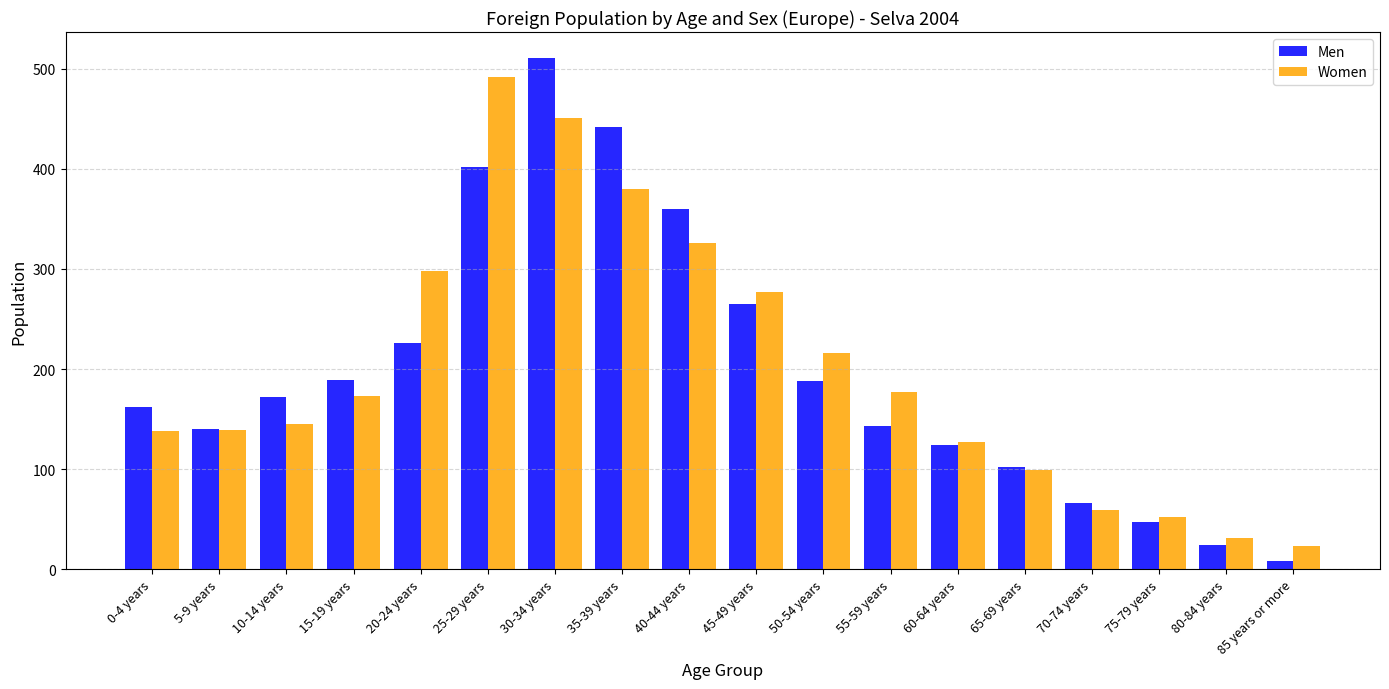

At which label does Men reach its peak?

30-34 years